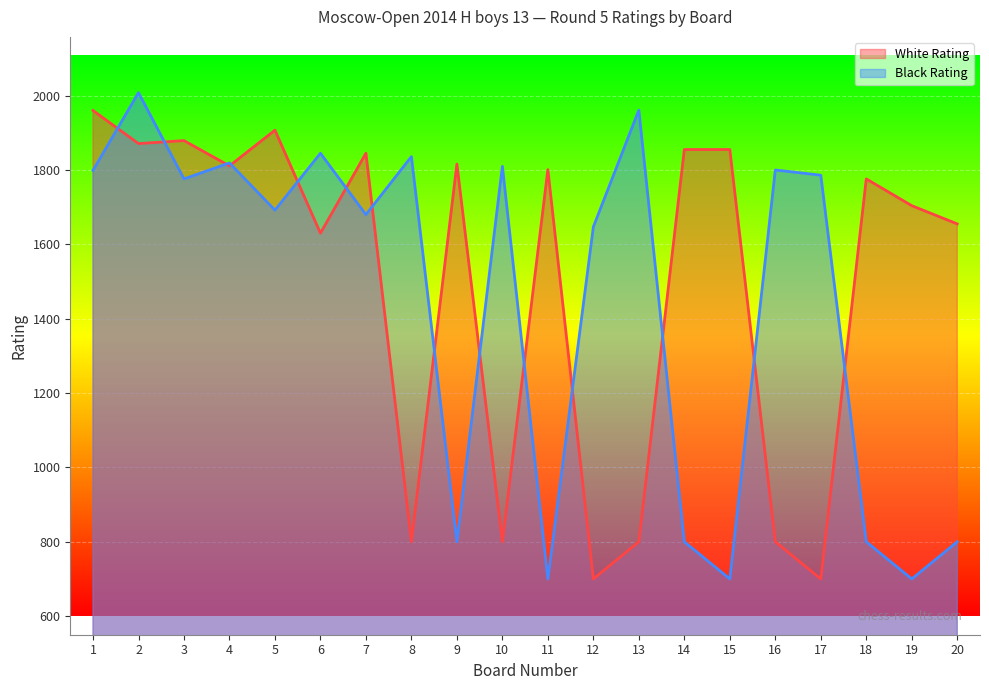

After their last crossing, which series has the higher values: White Rating or Black Rating?

White Rating